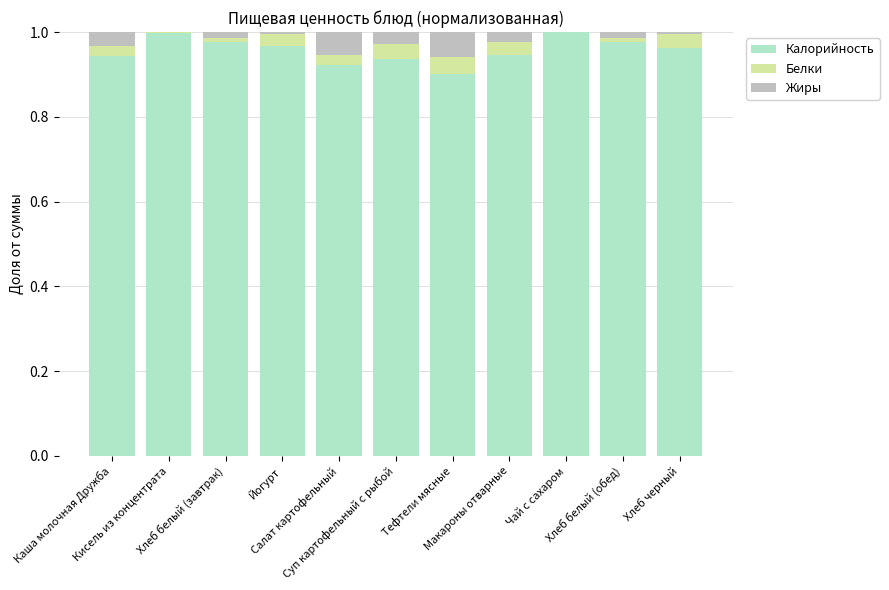

Count the number of data series in this chart.

3